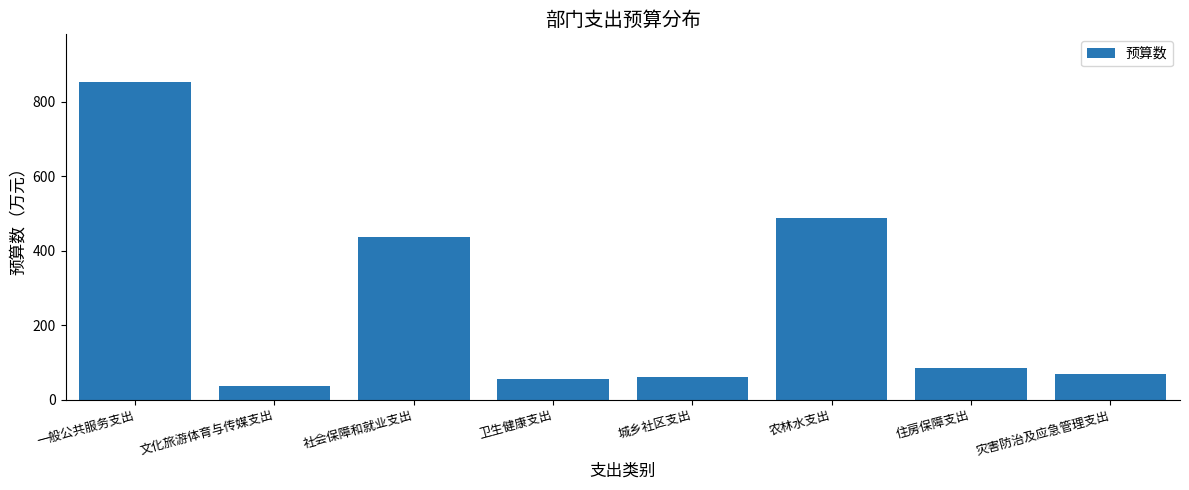

Reading right to left, transcribe all the data shown in this chart.

灾害防治及应急管理支出=68.7	住房保障支出=84.8	农林水支出=488.1	城乡社区支出=61.6	卫生健康支出=54.4	社会保障和就业支出=436.0	文化旅游体育与传媒支出=36.7	一般公共服务支出=853.0